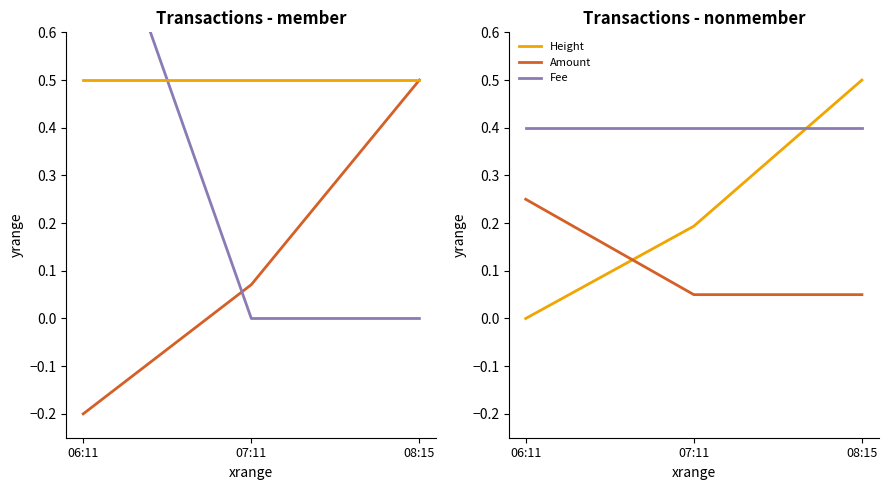

Where is Amount nearest to the value 0?

07:11